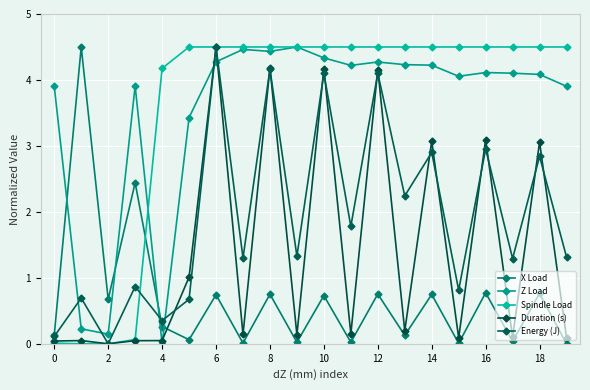

Reading left to right, transcribe all the data shown in this chart.

X Load: 0.1	4.5	0.7	2.4	0.3	0.1	0.7	0.0	0.8	0.0	0.7	0.0	0.8	0.1	0.7	0.0	0.8	0.0	0.8	0.0
Z Load: 3.9	0.2	0.1	3.9	0.0	3.4	4.3	4.5	4.4	4.5	4.3	4.2	4.3	4.2	4.2	4.1	4.1	4.1	4.1	3.9
Spindle Load: 0.0	0.0	0.0	0.1	4.2	4.5	4.5	4.5	4.5	4.5	4.5	4.5	4.5	4.5	4.5	4.5	4.5	4.5	4.5	4.5
Duration (s): 0.0	0.0	0.0	0.0	0.0	1.0	4.5	0.1	4.2	0.1	4.2	0.1	4.2	0.2	3.1	0.1	3.1	0.1	3.1	0.1
Energy (J): 0.1	0.7	0.0	0.9	0.4	0.7	4.5	1.3	4.2	1.3	4.1	1.8	4.1	2.2	2.9	0.8	3.0	1.3	2.8	1.3